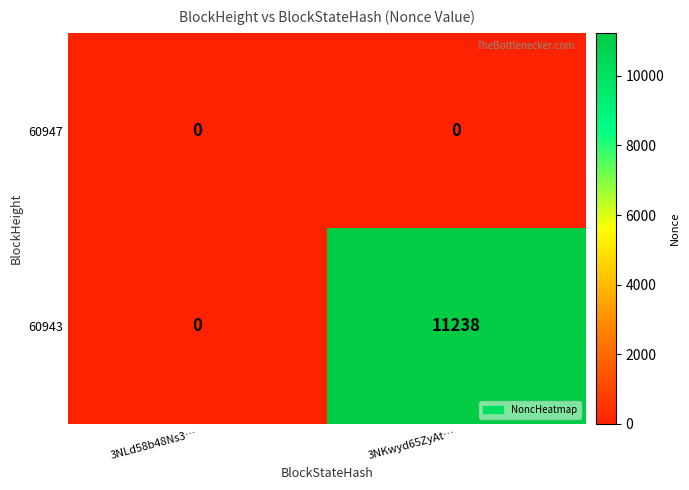

Rank the series at 3NKwyd65ZyAt… from lowest to highest value.

60947, 60943